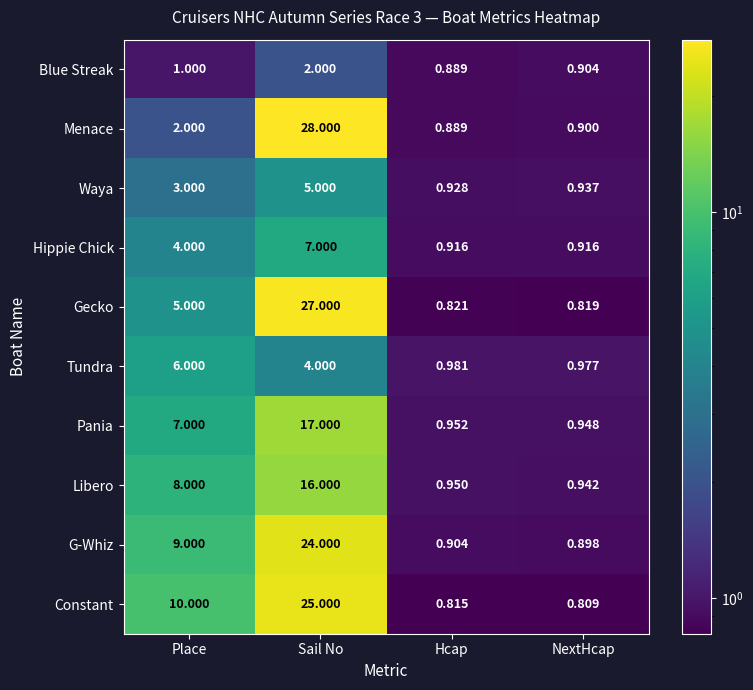

Which series changed the most between Hcap and NextHcap?

Blue Streak